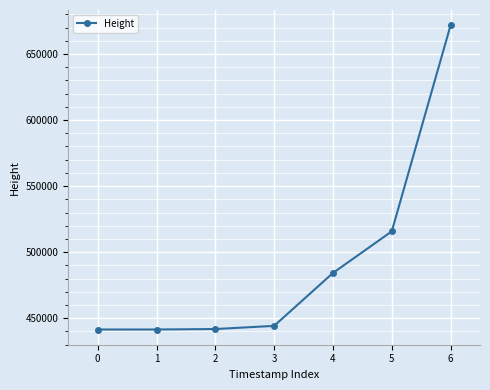

True or false: the data has more than 2 interior local peaks.

False